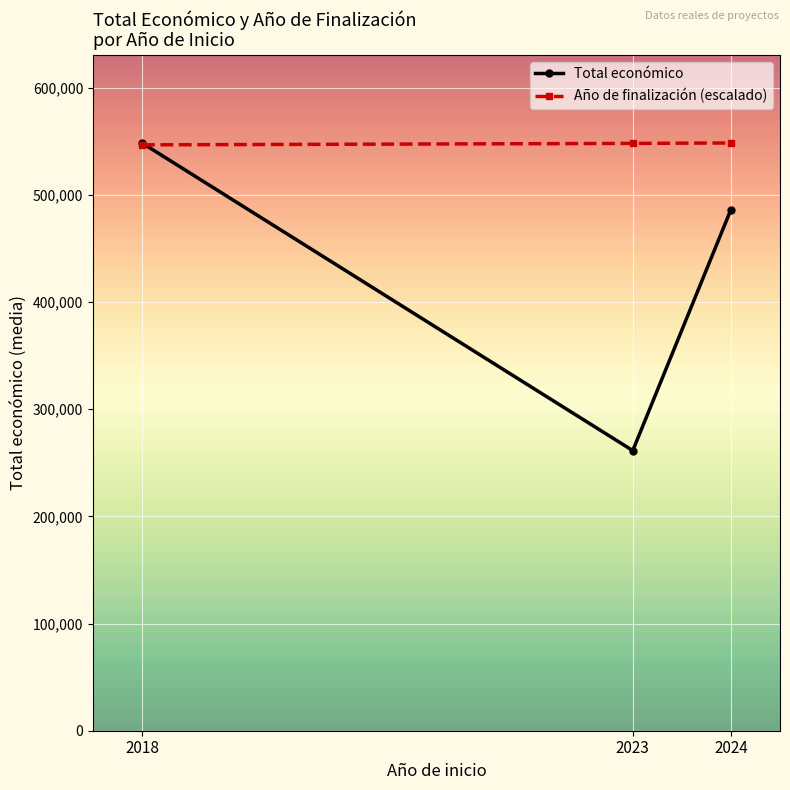

What is the maximum value for Año de finalización (escalado)?

548511.0